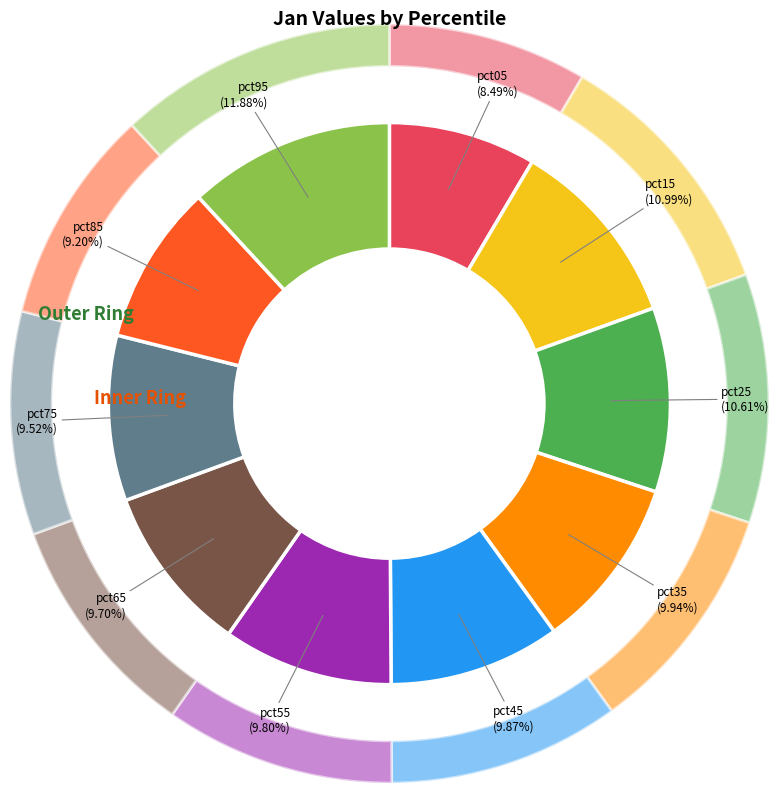

The pct35 slice represents 10% of the pie. True or false?

True